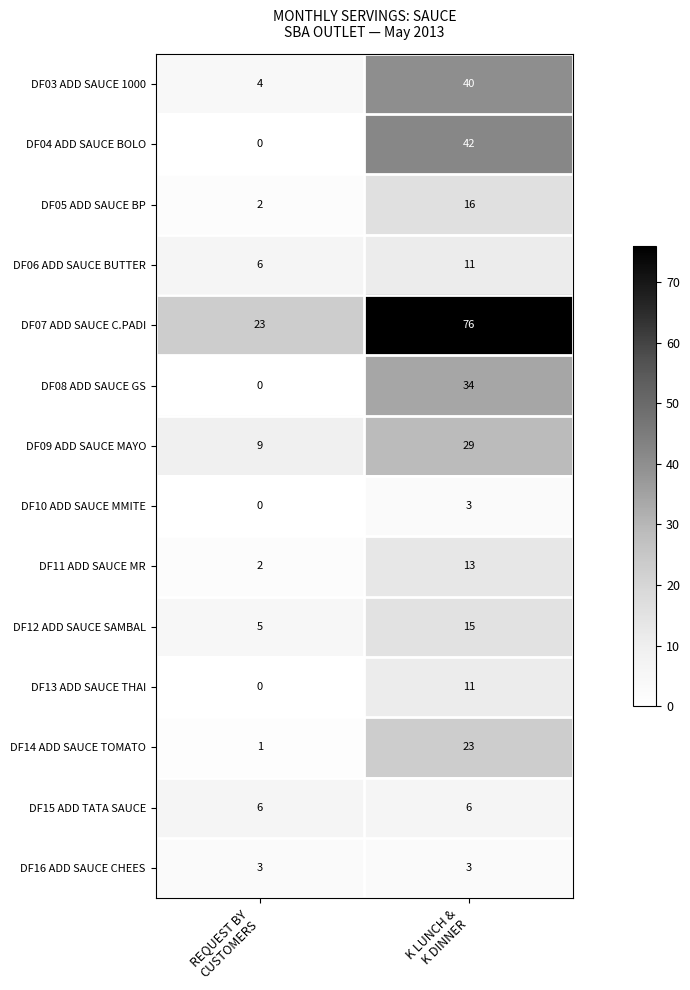

What is the spread (max minus min) of values at K LUNCH &
K DINNER?

73